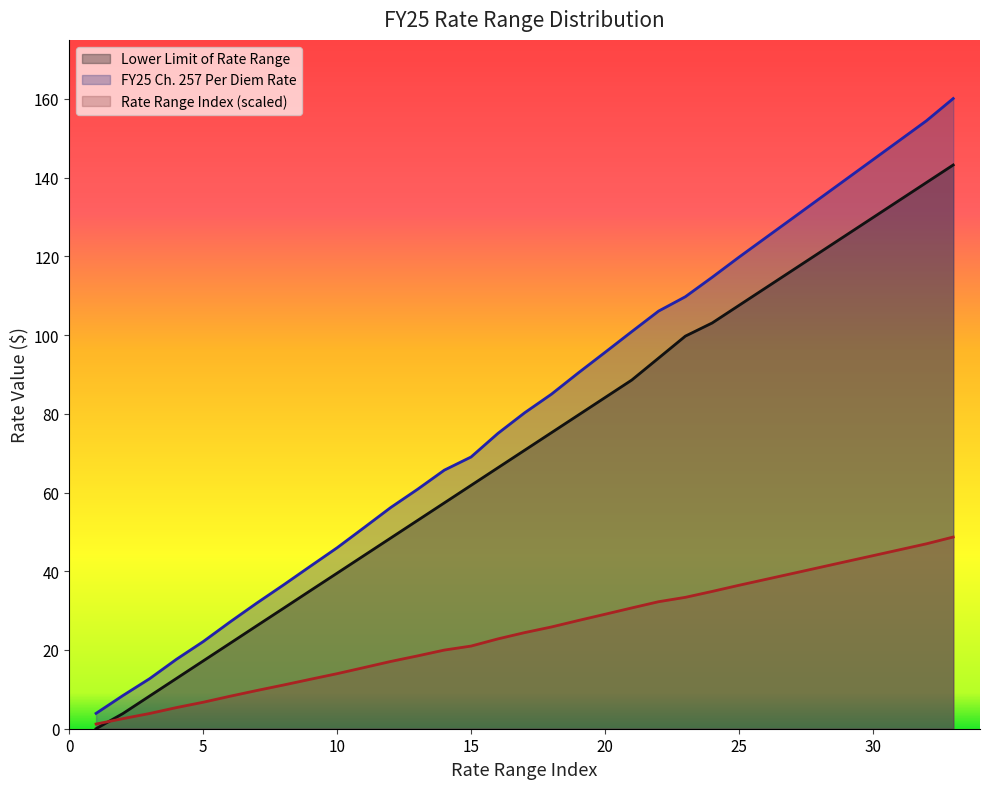

What is the spread (max minus min) of values at 7?

22.2